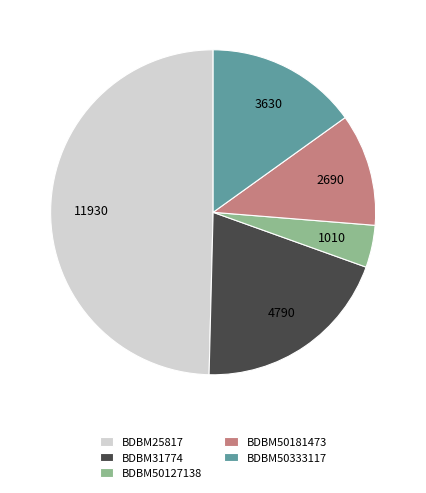

Is the sum of BDBM31774 and BDBM50127138 greater than half?

No